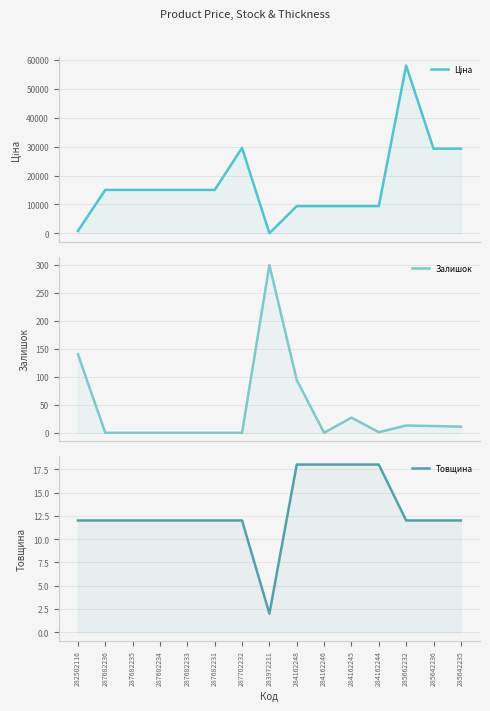

Where do Залишок and Ціна first cross each other?

287702232 and 283972211